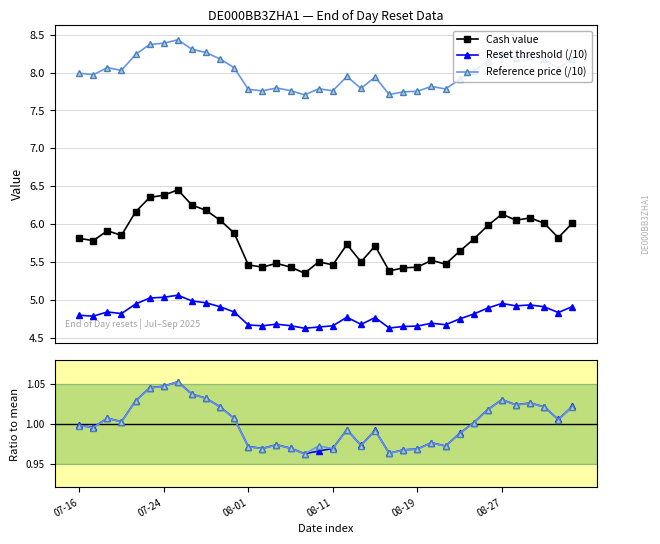

What is the value of the Reference price point at the 29th from the left?

1.0